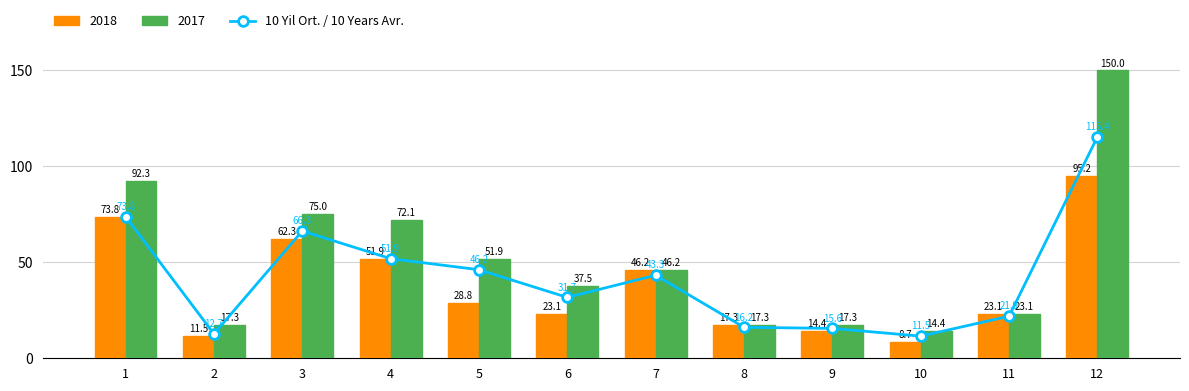

How many categories are shown in the chart?

12